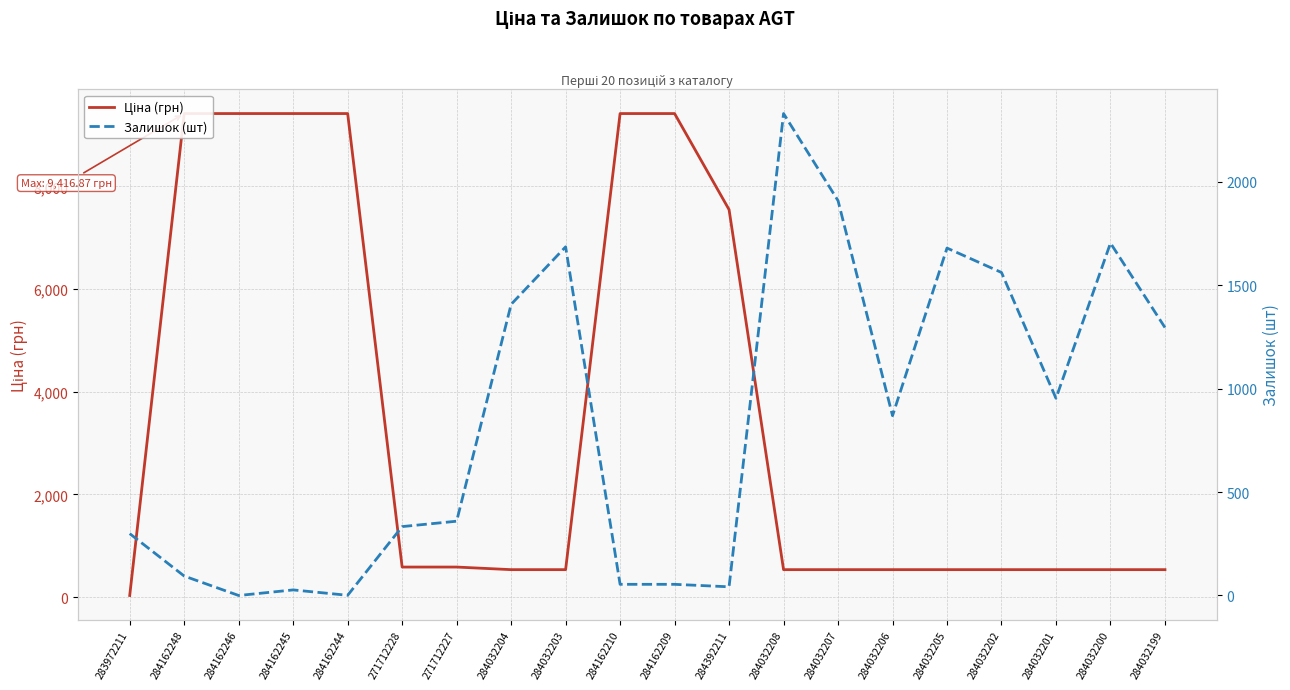

True or false: Залишок (шт) and Ціна (грн) intersect in this chart.

True